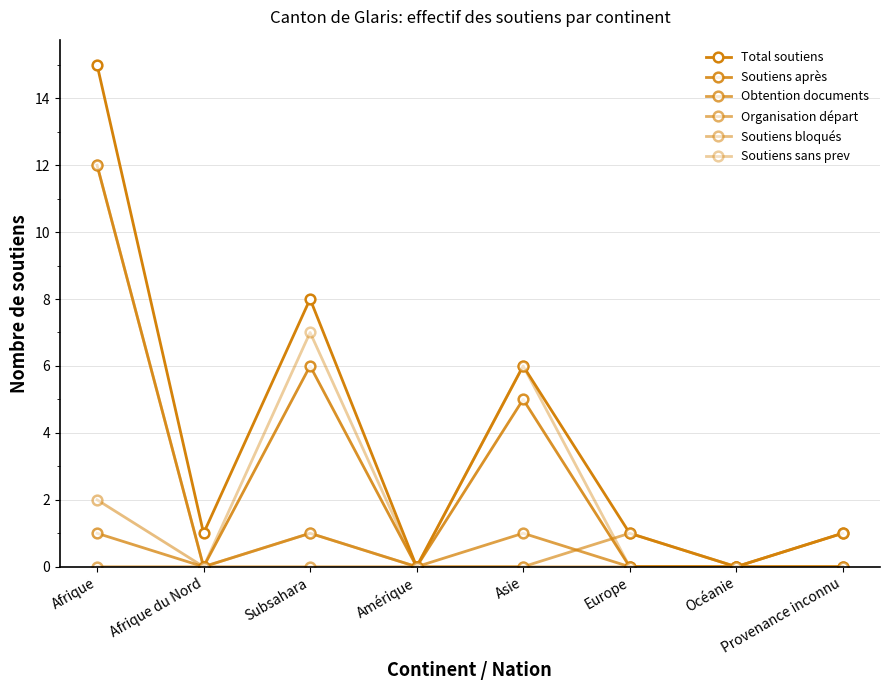

At how many categories does at least one series exceed 2?

3